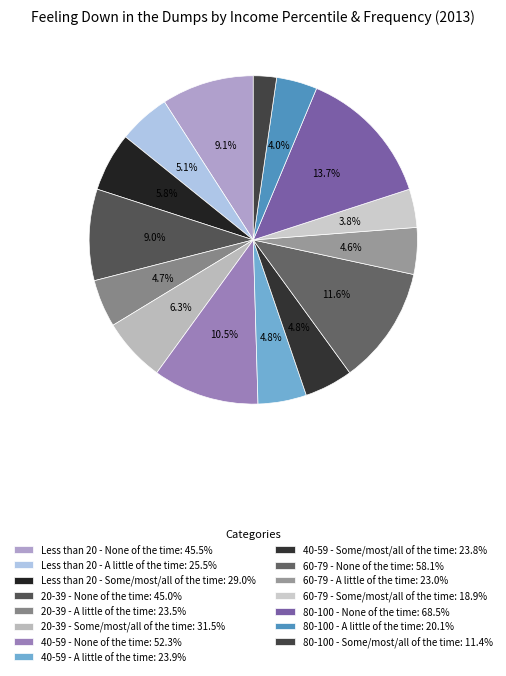

Which slice is the smallest?

80-100 - Some/most/all of the time